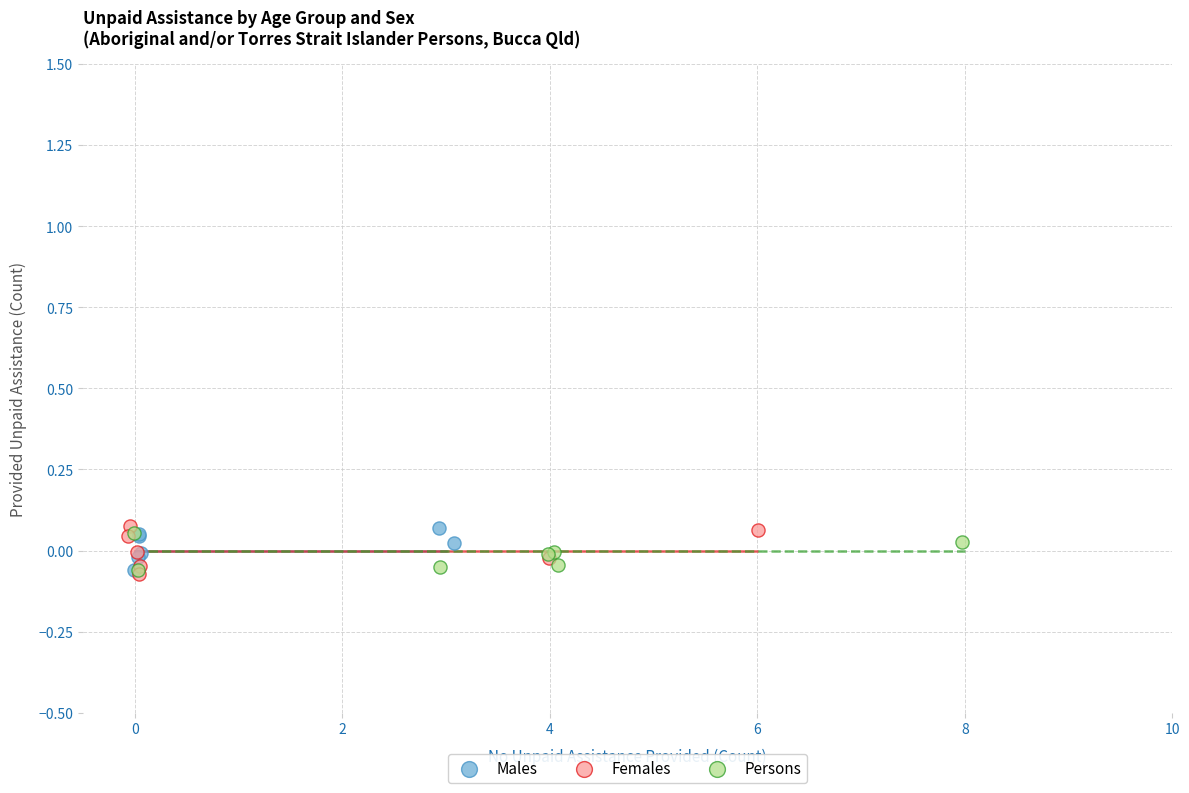

What are all the series names shown in the legend?

Males, Females, Persons